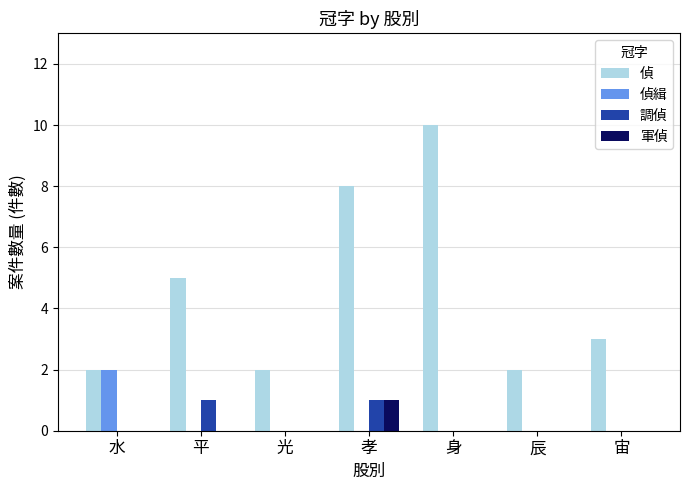

What are all the series names shown in the legend?

偵, 偵緝, 調偵, 軍偵